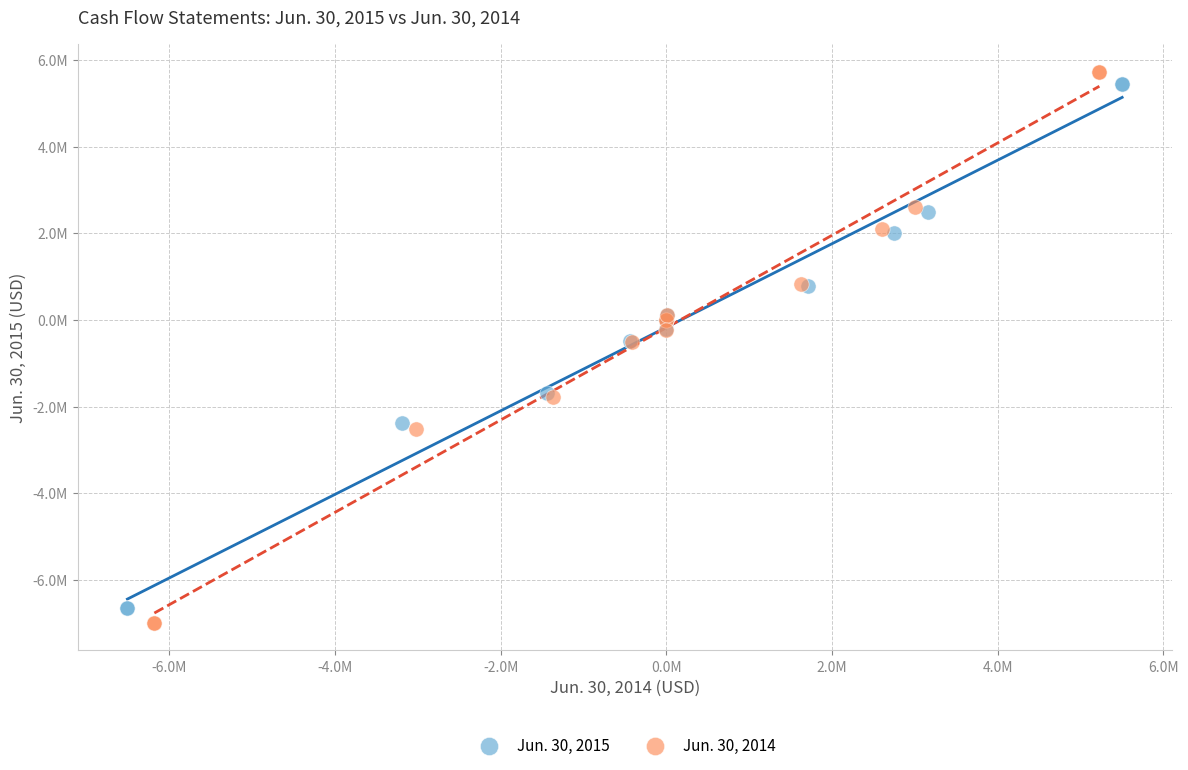

What are all the series names shown in the legend?

Jun. 30, 2015, Jun. 30, 2014